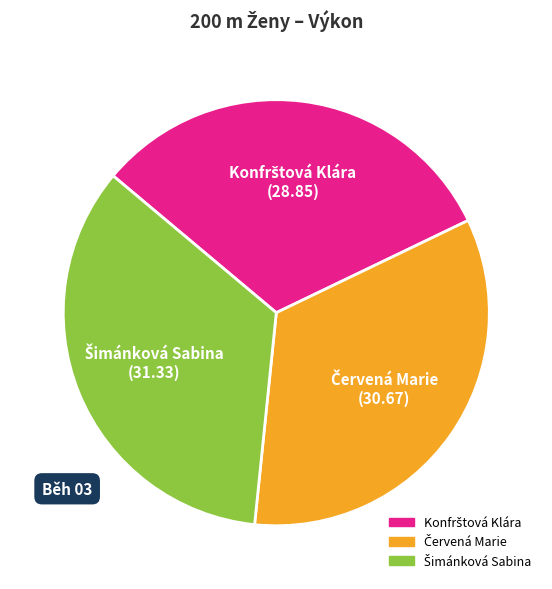

Is there any slice that represents more than half of the pie?

No